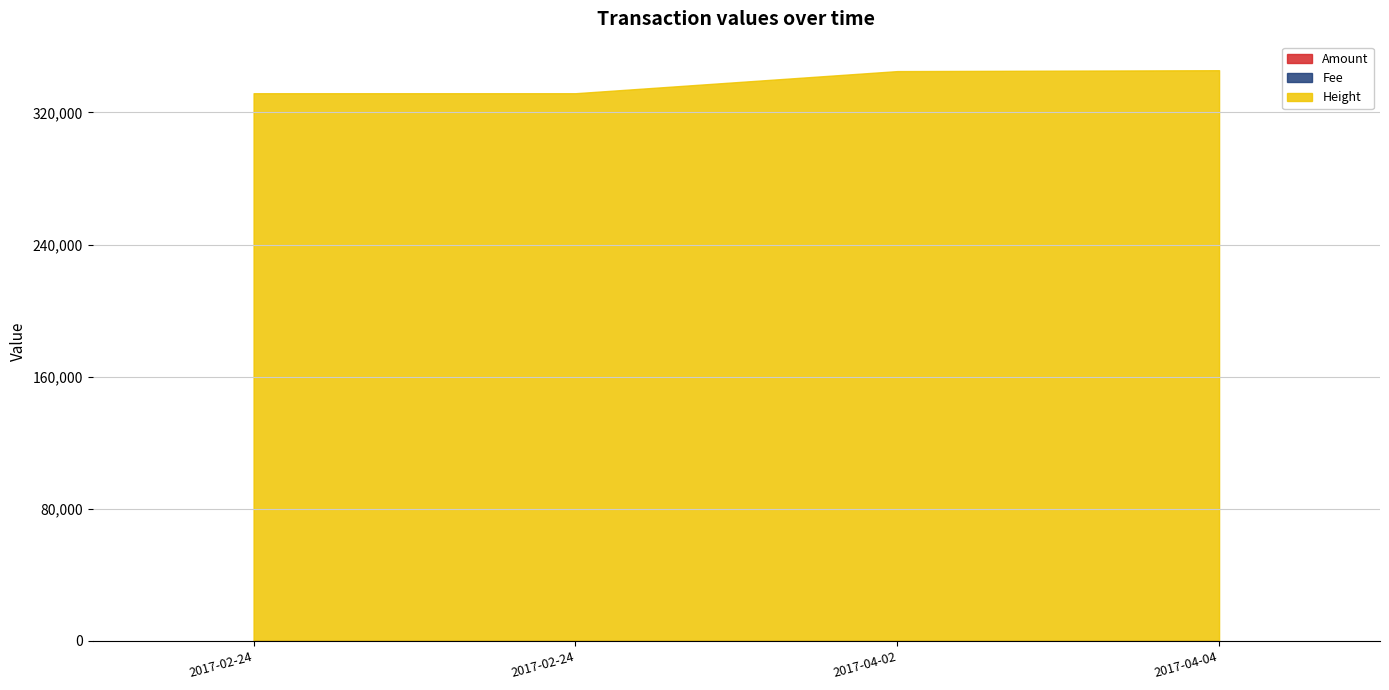

The value of Amount at 2017-02-24 10:18:37 is 6.4. True or false?

False